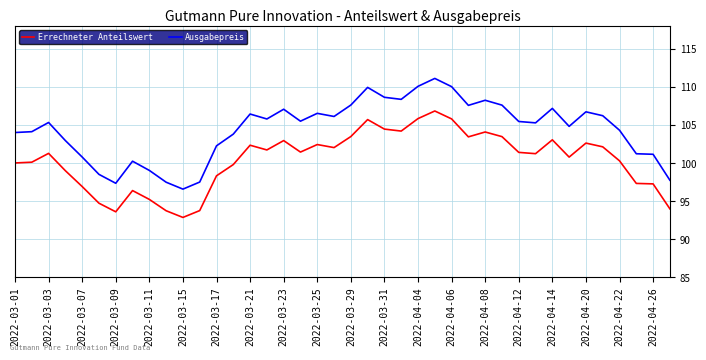

What are all the series names shown in the legend?

Errechneter Anteilswert, Ausgabepreis